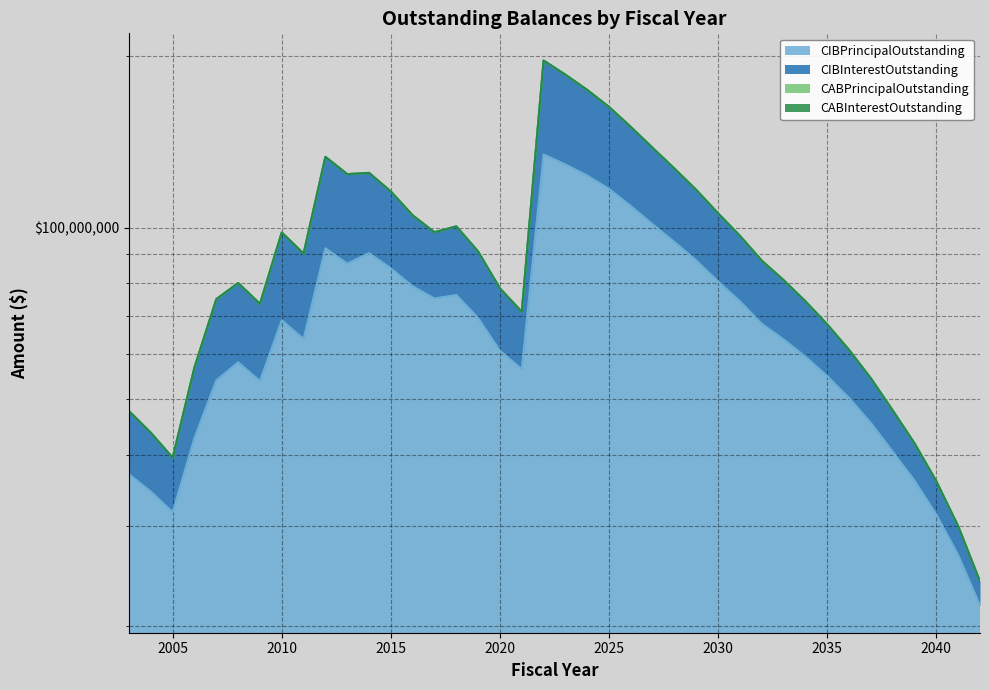

What is the sum of the CIBPrincipalOutstanding values at 2033 and 2035?

118650000.0